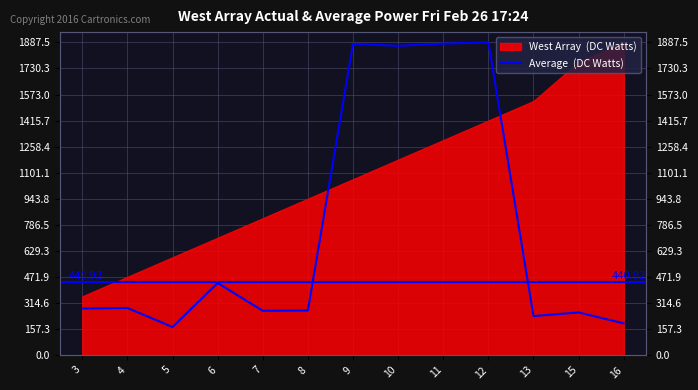

How many points are higher than both their immediate neighbors (excluding endpoints)?

5